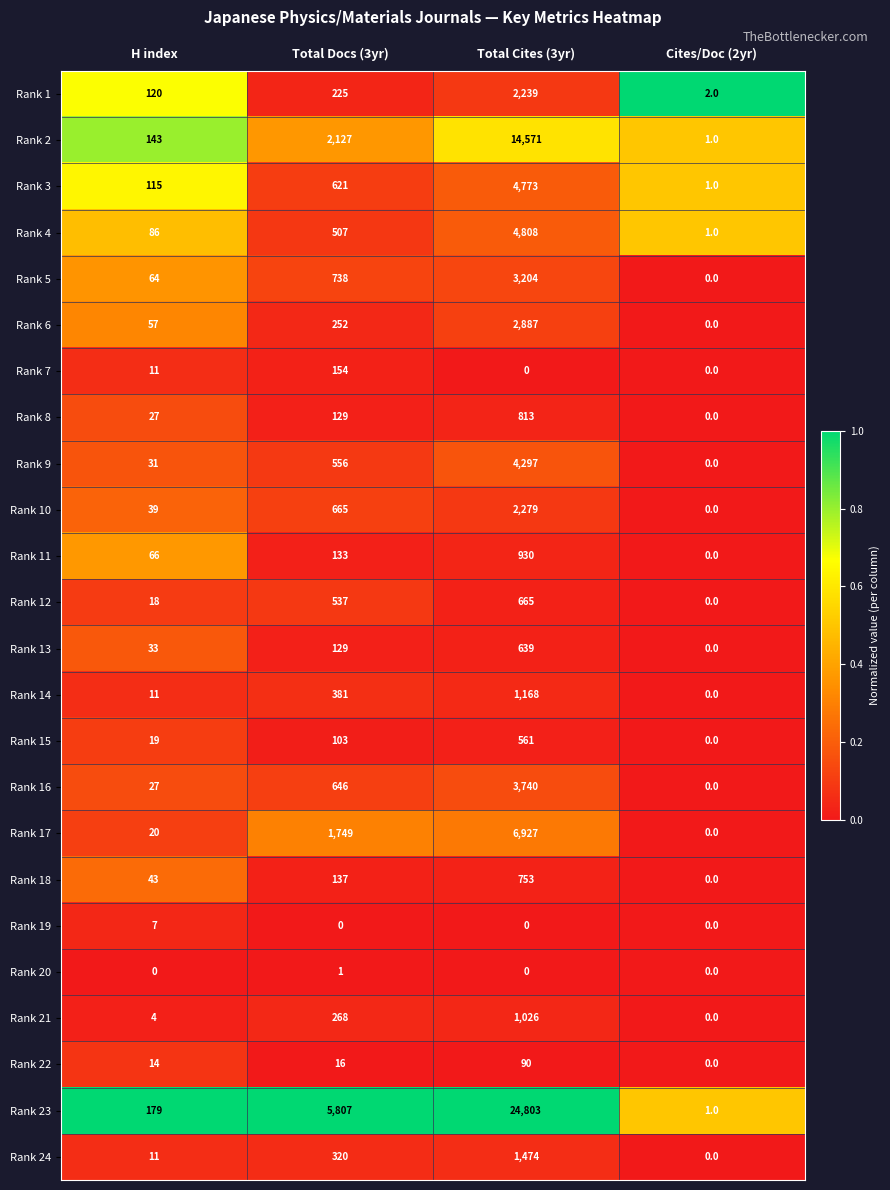

What is the approximate value of Rank 9 at Total Cites (3yr)?

4297